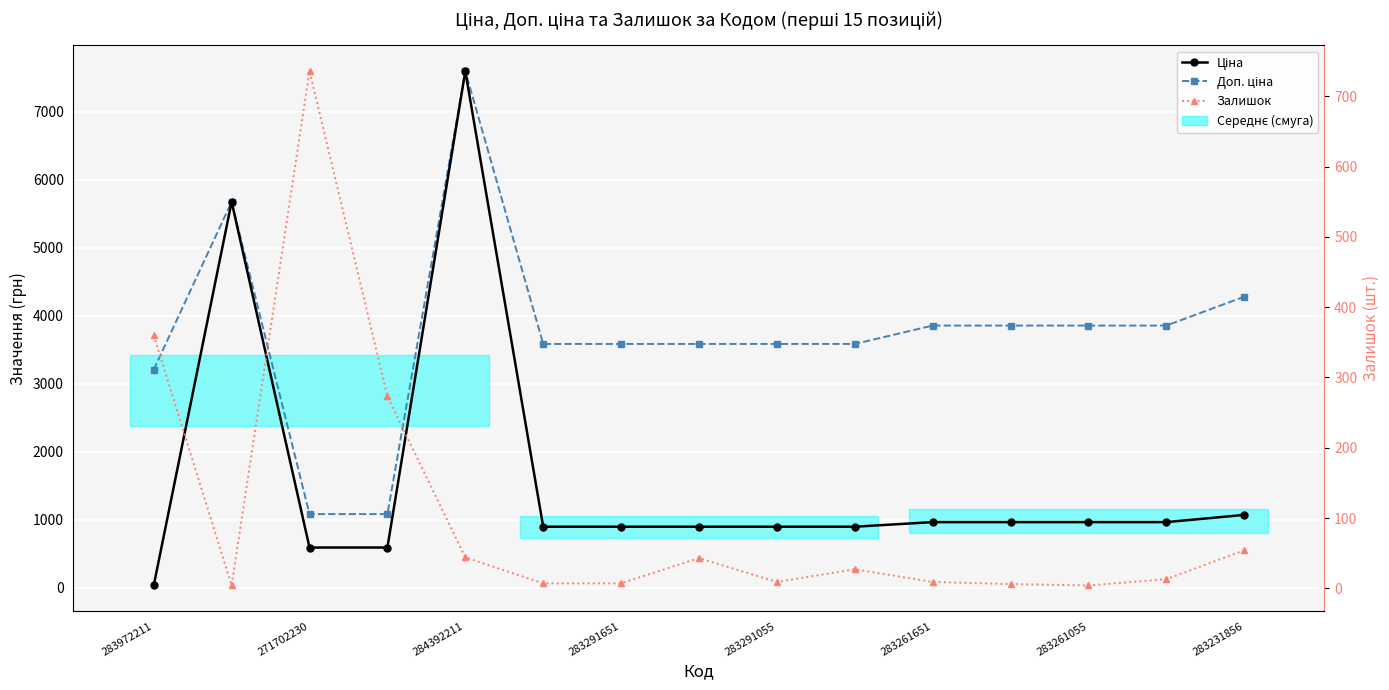

Rank the series by their average value, from highest to lowest.

Доп. ціна, Ціна, Залишок